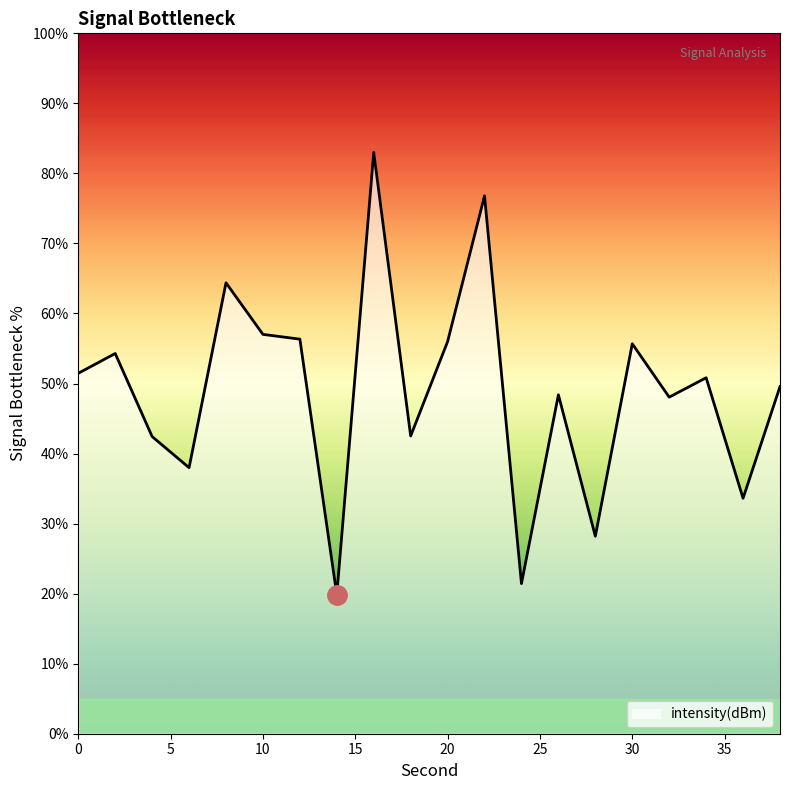

Is this an area chart (filled region under the line)?

No